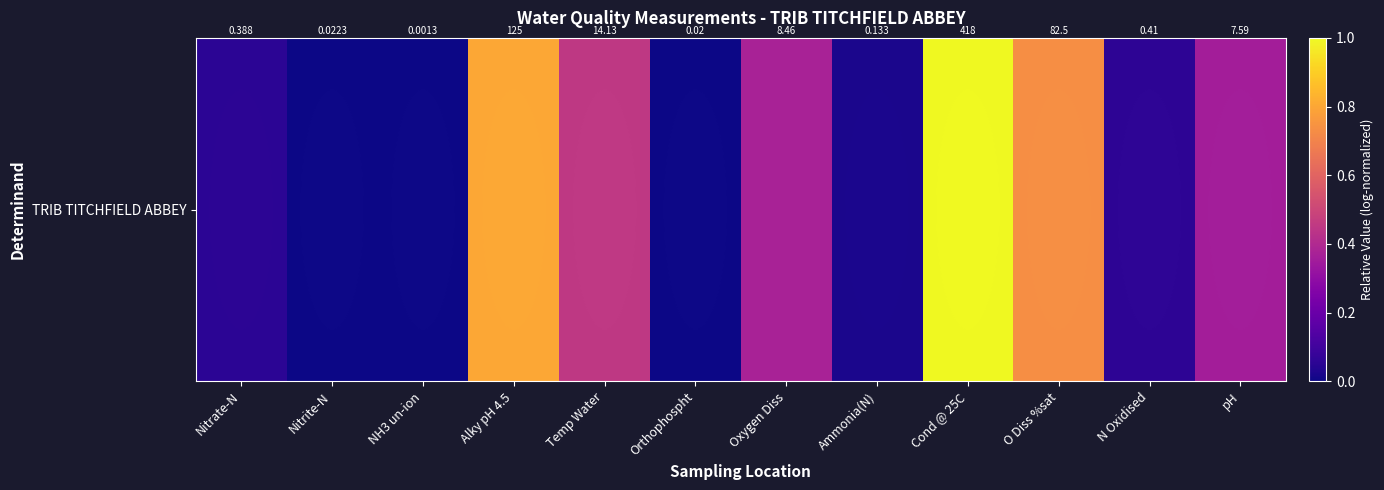

Where is the data nearest to the value 0?

NH3 un-ion